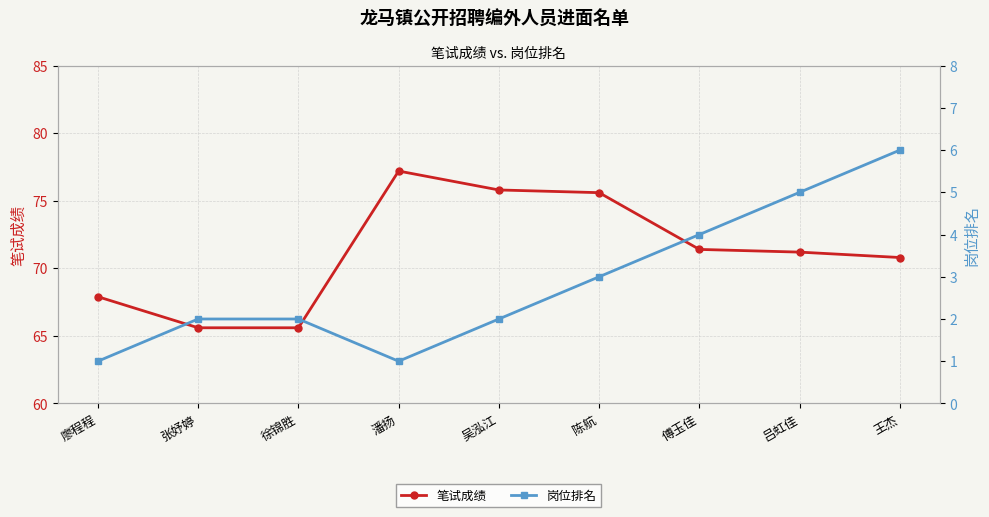

Where is 笔试成绩 nearest to the value 71?

吕虹佳